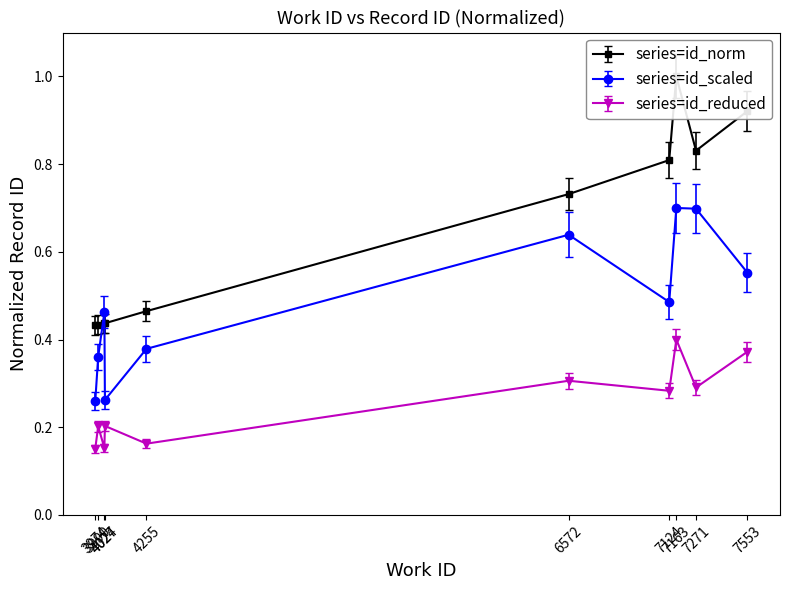

How many points are lower than both their immediate neighbors (excluding endpoints)?

1